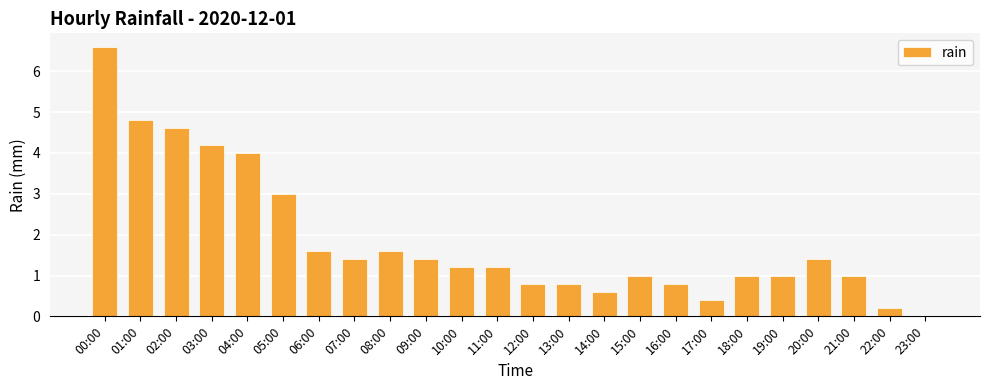

How many positive values are there?

23